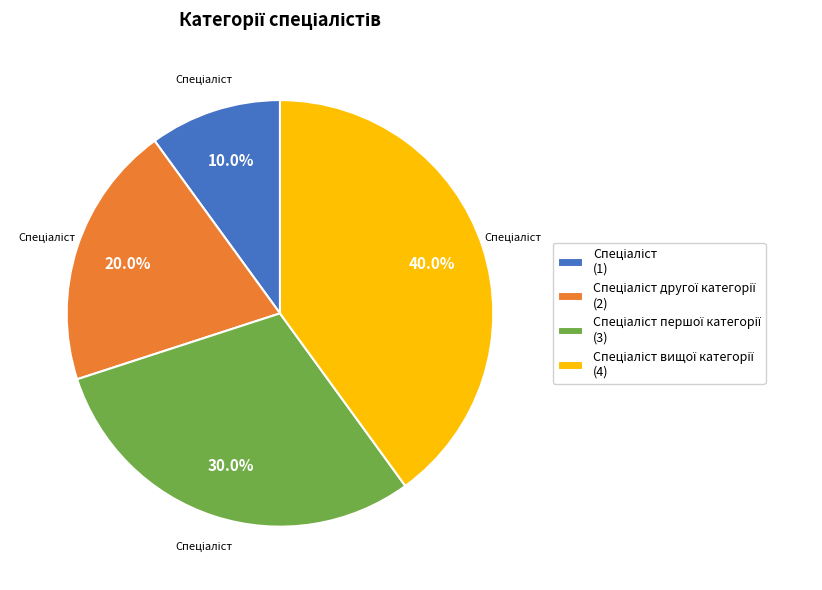

Does any single category account for the majority?

No